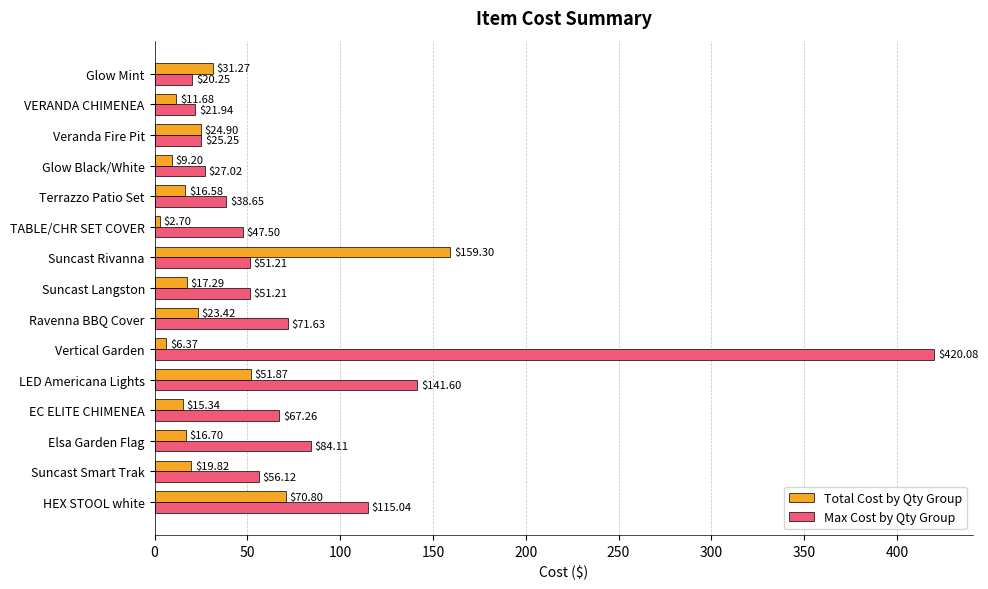

How many data points in Max Cost by Qty Group are above 51?

9